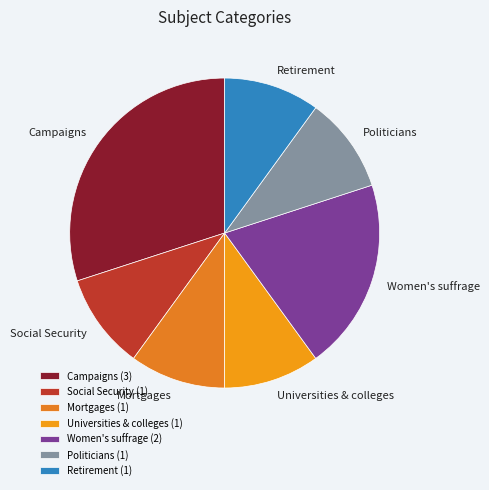

Which has a higher value, Social Security or Retirement?

Social Security